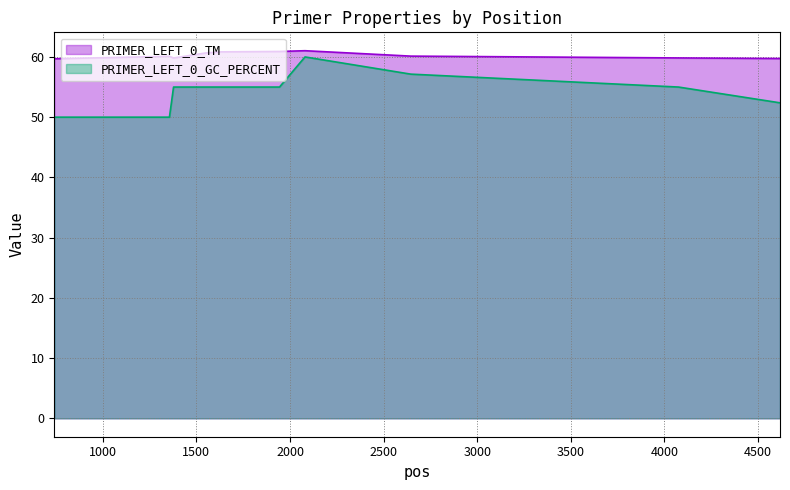

True or false: PRIMER_LEFT_0_TM has more than 0 points higher than both neighbors.

True